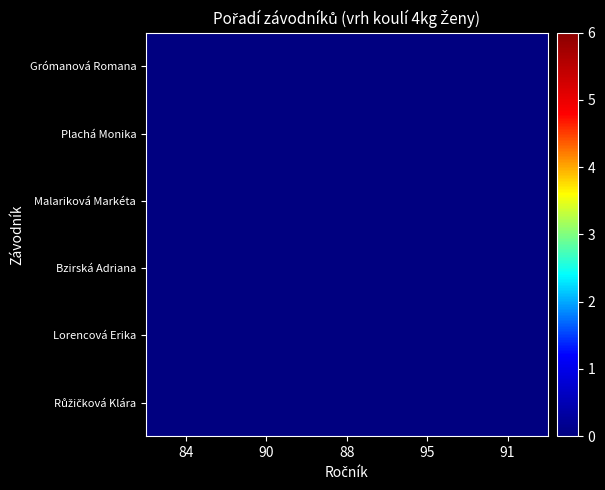

What is the greatest value displayed?

6.0